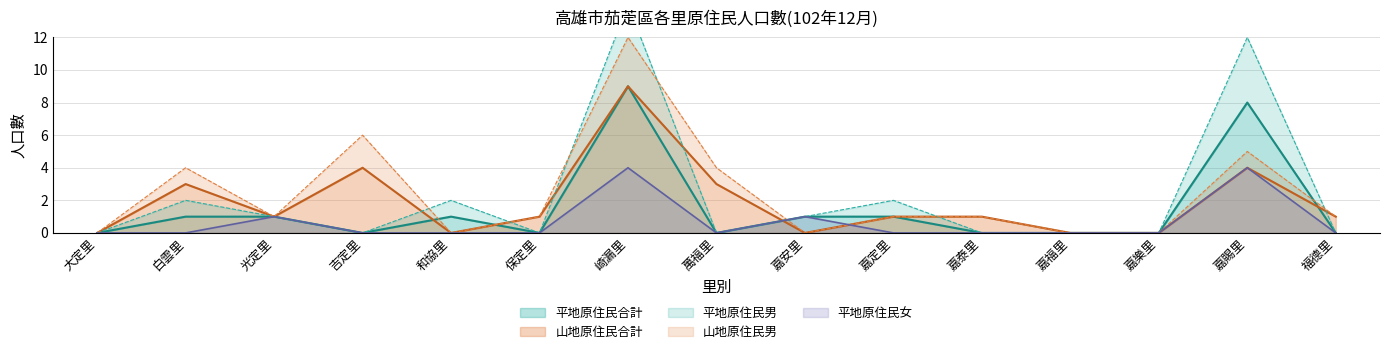

At how many categories does at least one series exceed 9?

2